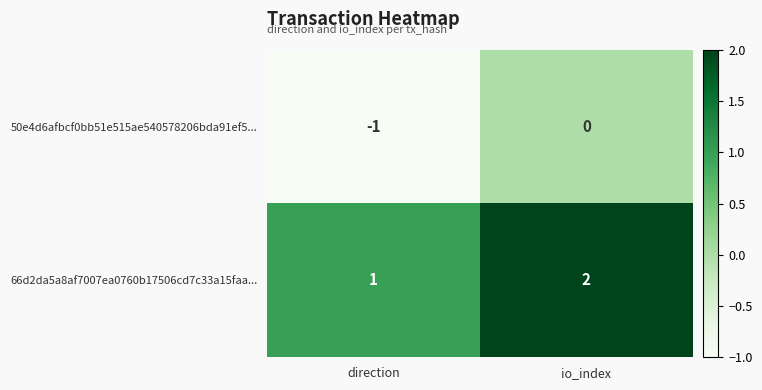

Reading left to right, list all the values displayed in this chart.

50e4d6afbcf0bb51e515ae540578206bda91ef5...: direction=-1	io_index=0
66d2da5a8af7007ea0760b17506cd7c33a15faa...: direction=1	io_index=2